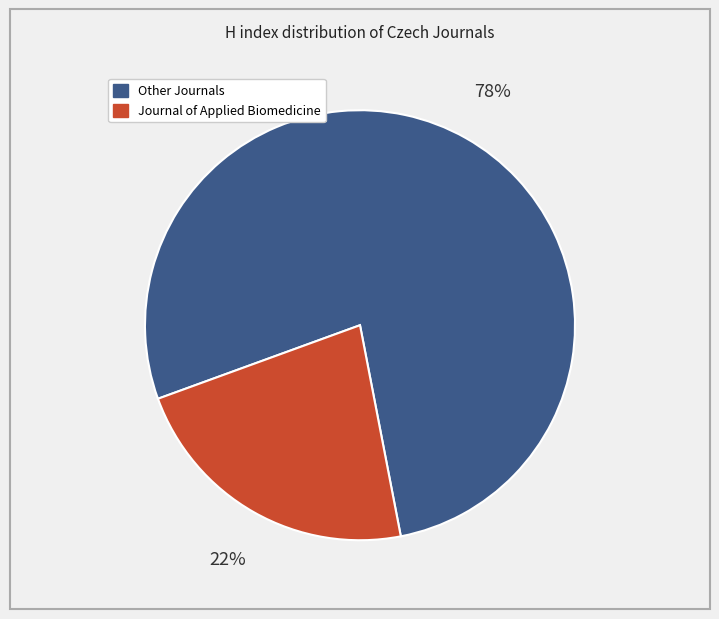

To the nearest percent, what is the average slice percentage?

50%